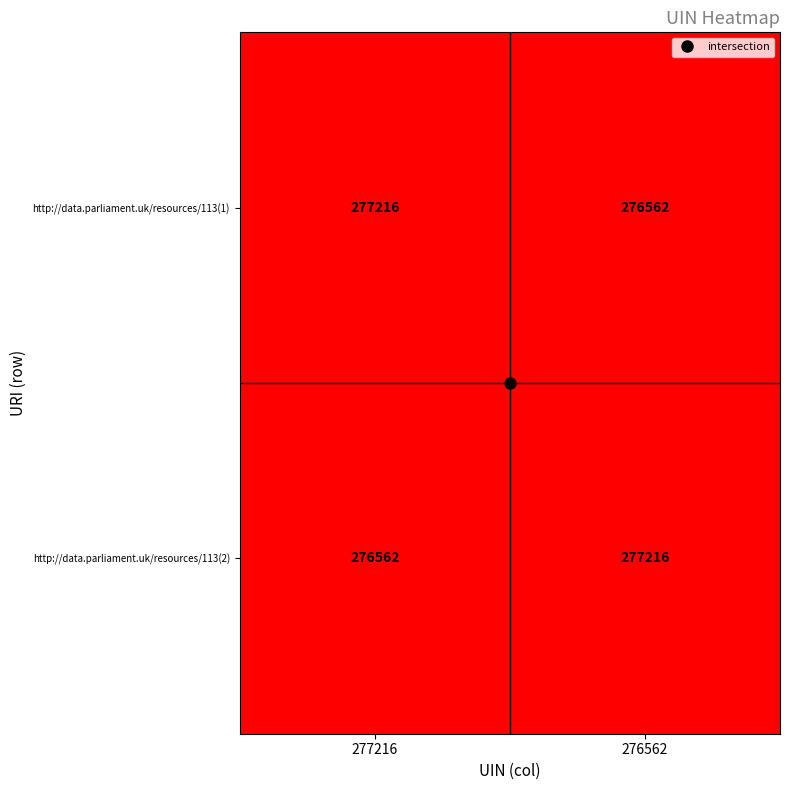

At which label is http://data.parliament.uk/resources/113(2) closest to 276889?

277216